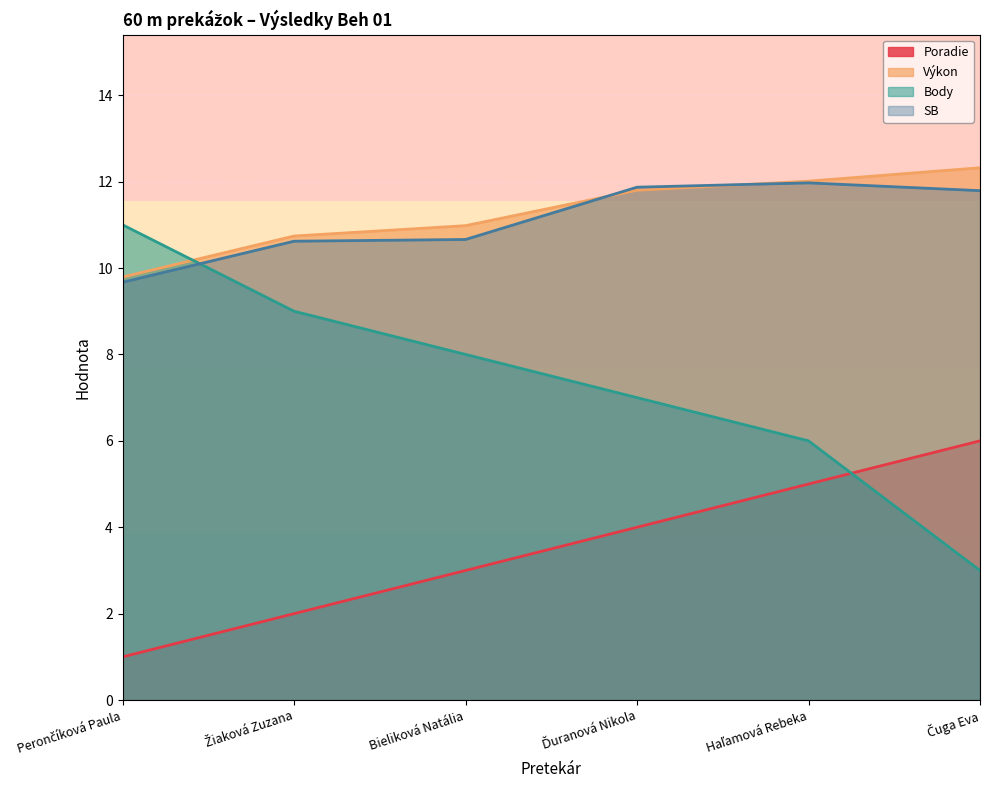

Between which two adjacent categories do Výkon and Body first intersect?

Perončíková Paula and Žiaková Zuzana